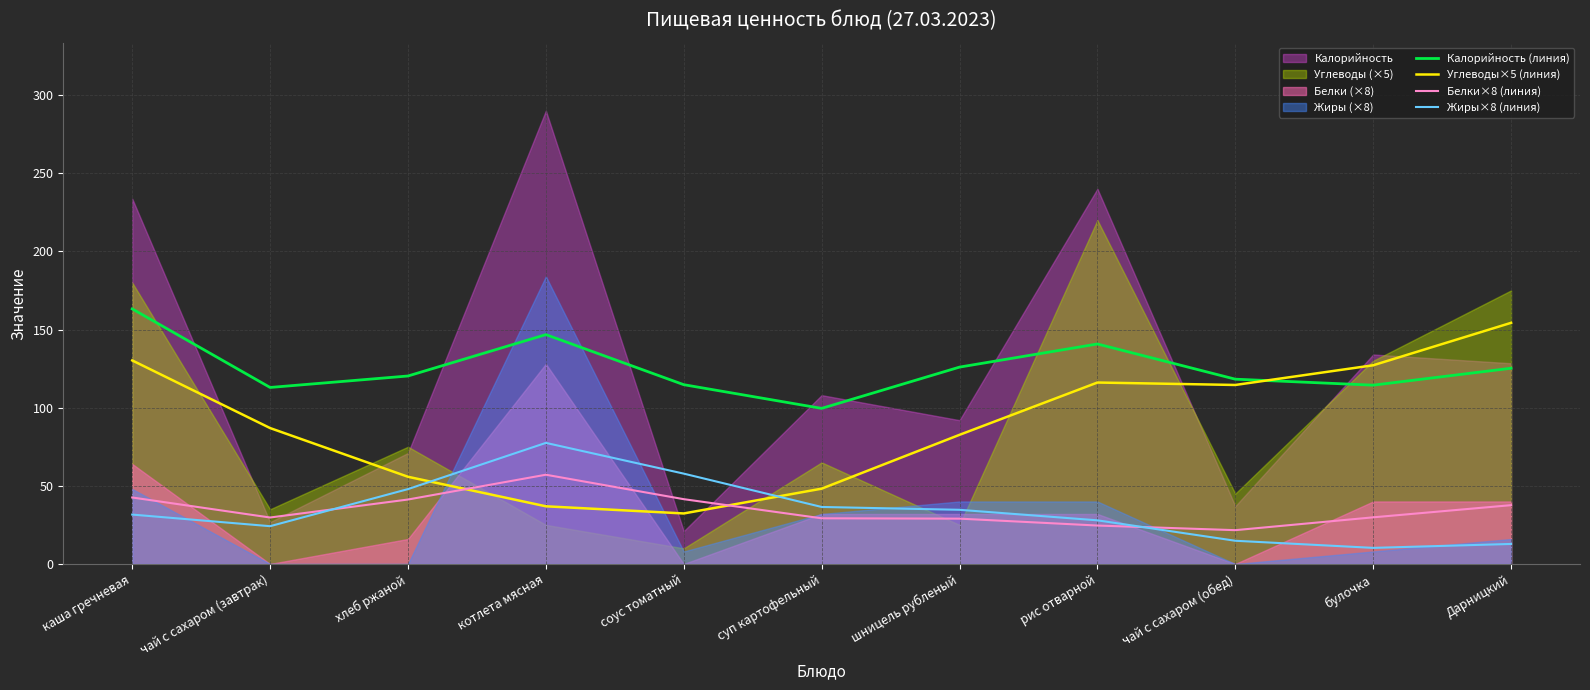

How many interior local valleys does the Жиры×8 (линия) series have?

2